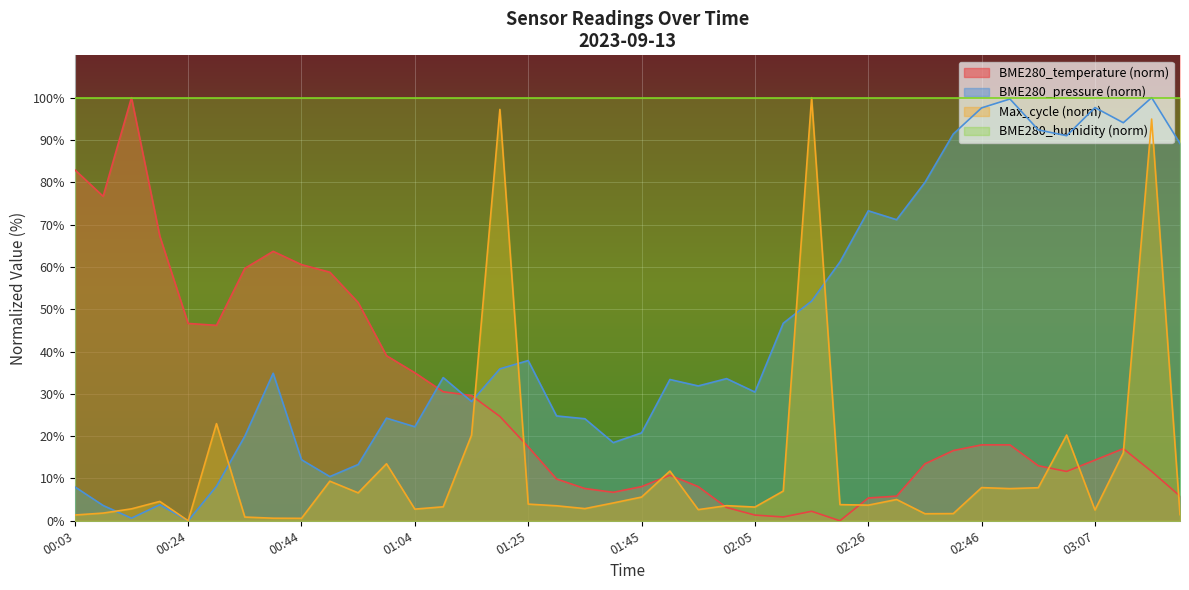

At which label is the value closest to 50?

00:54